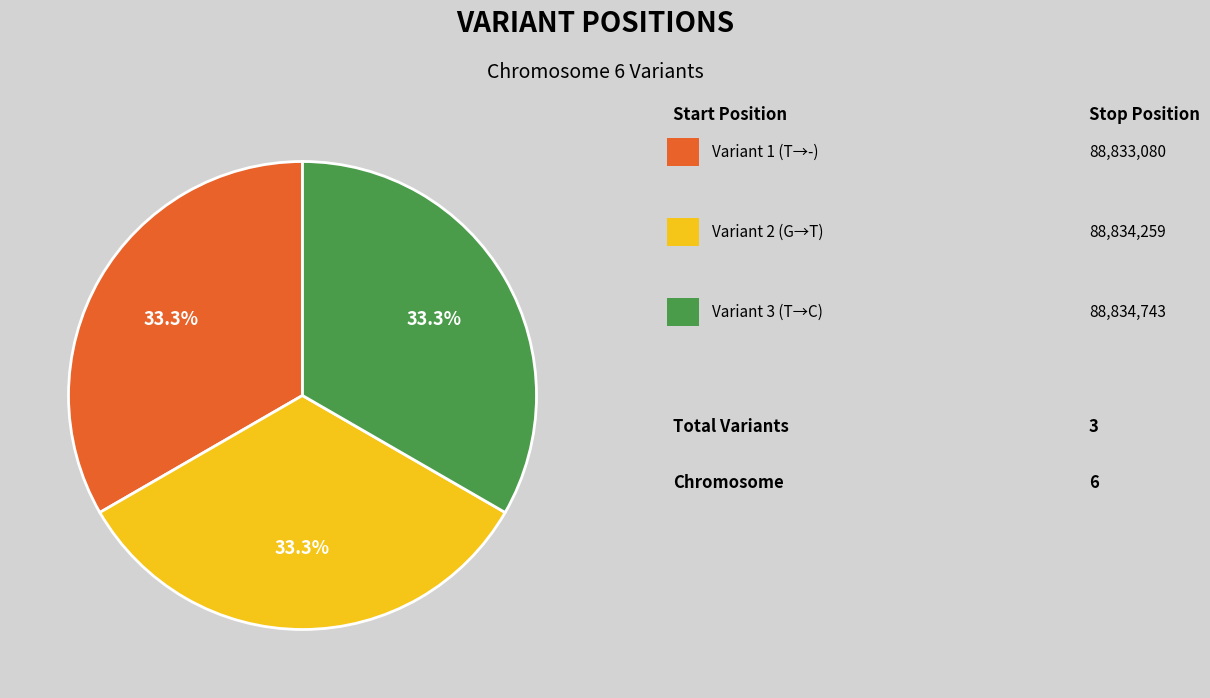

To the nearest percent, what is the average slice percentage?

33%